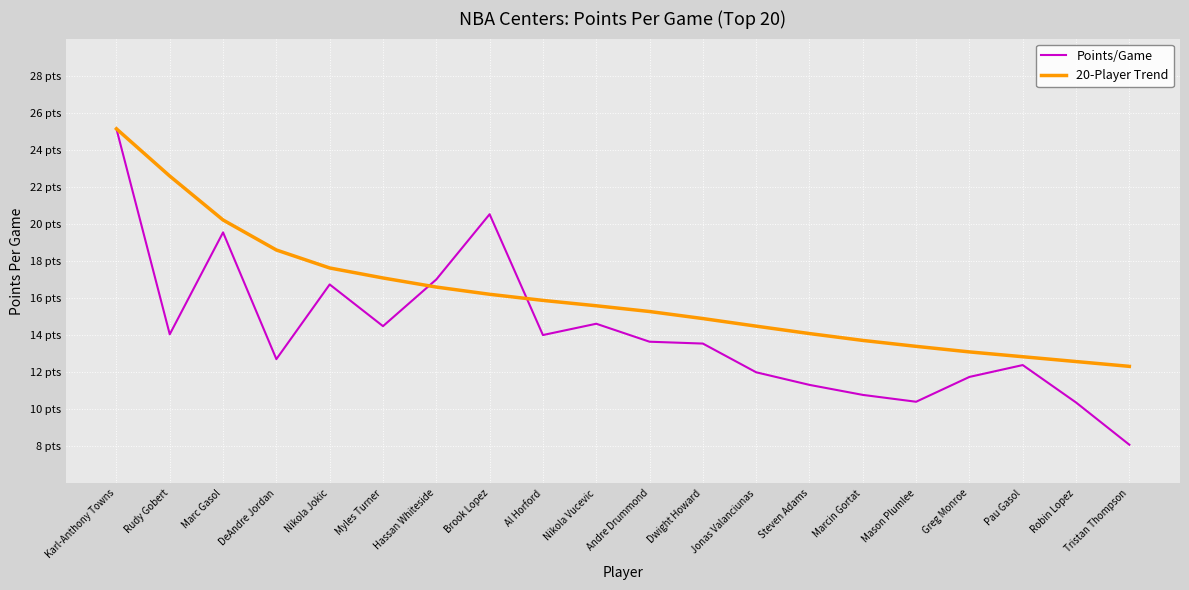

Which label corresponds to the smallest value in the chart?

Tristan Thompson